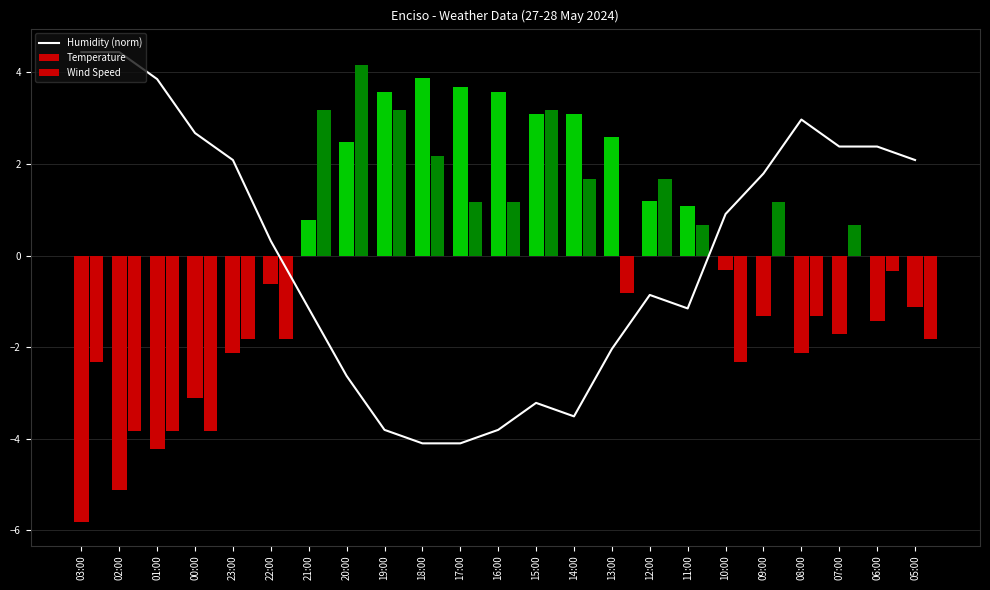

Is it true that the value at 14:00 is -2.1?

False